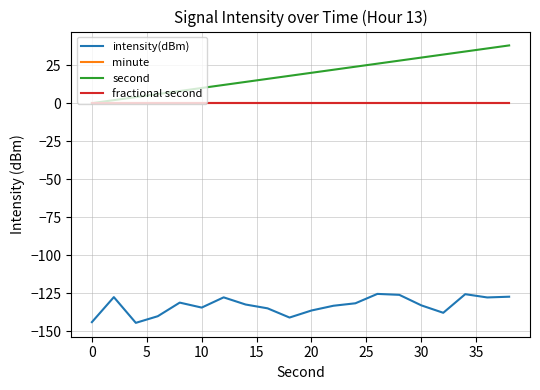

True or false: fractional second has more than 2 points higher than both neighbors.

False